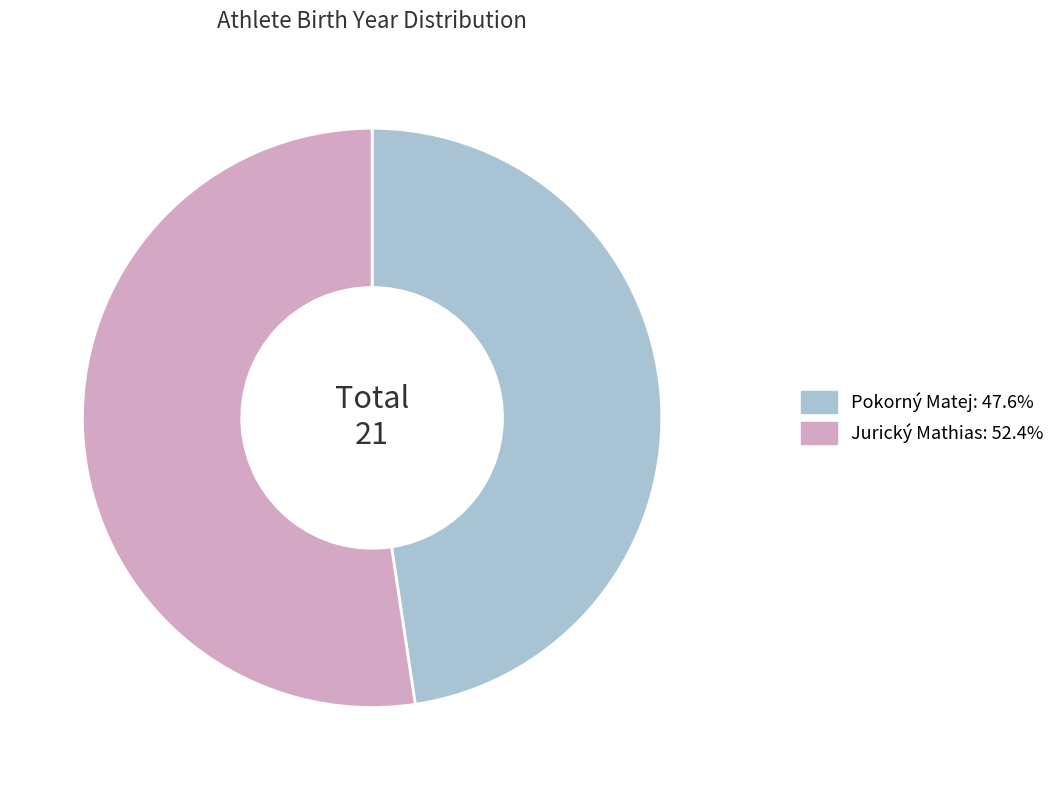

Does Jurický Mathias represent more than half of the total?

Yes